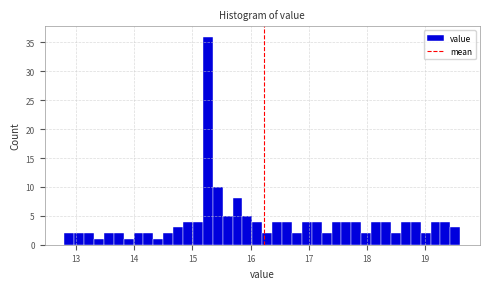

Around what value on the x-axis is the tallest bar? Give the approximate position of its centre, as read against the axis.

15.3